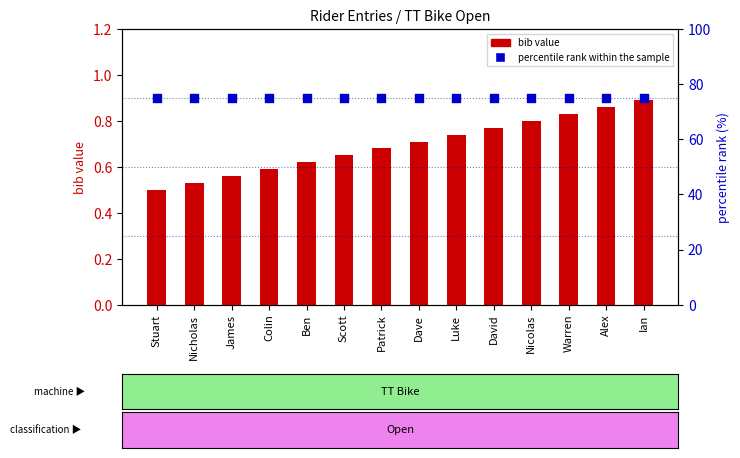

At how many categories does at least one series exceed 35?

14